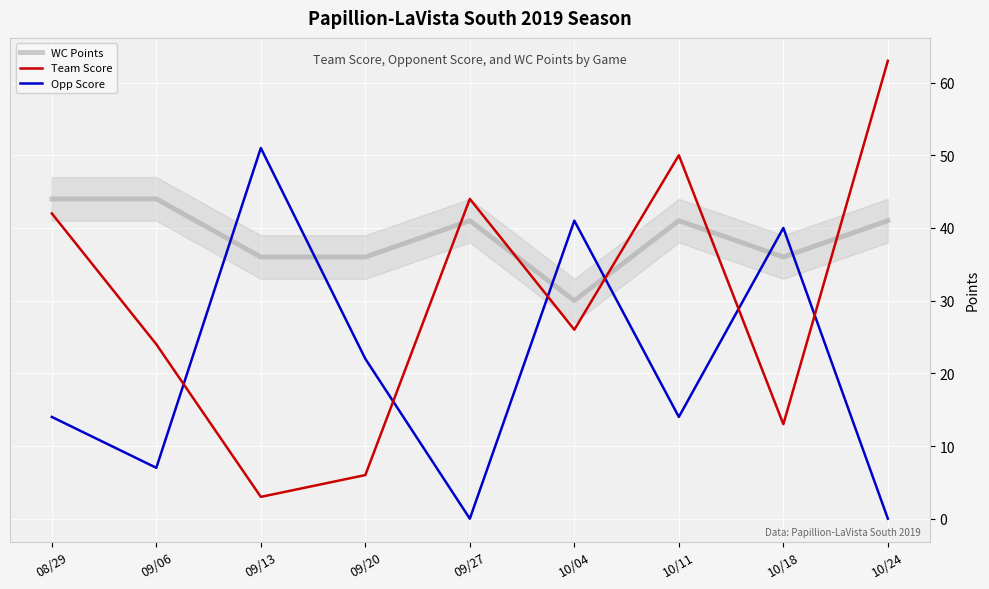

At how many categories does at least one series exceed 37?

8